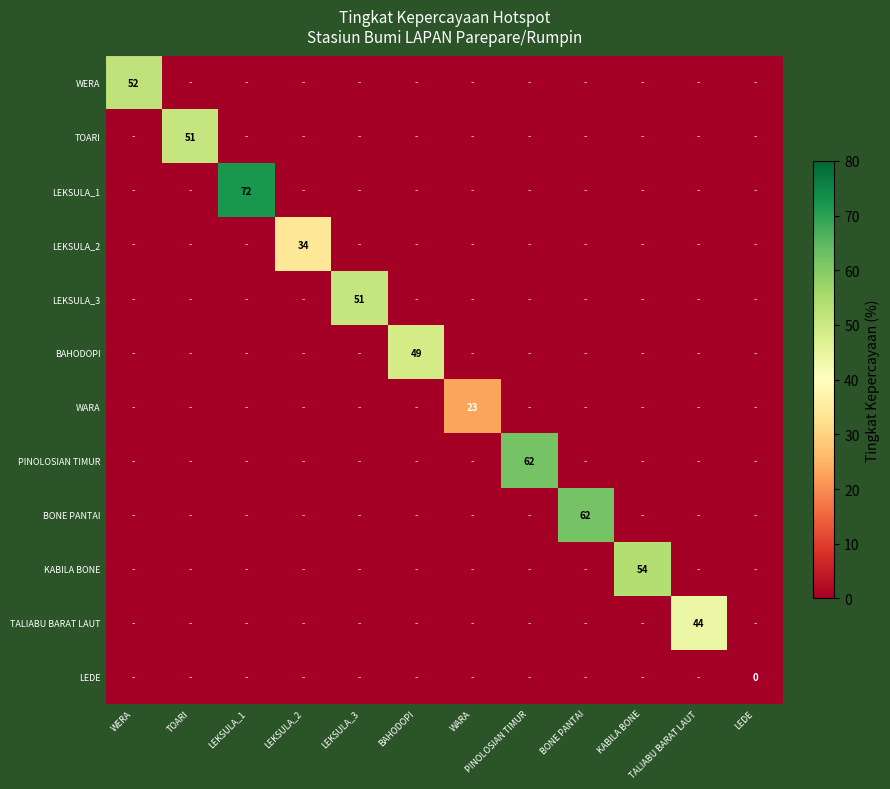

Is it true that LEKSULA_1 equals 72 at LEKSULA_1?

True